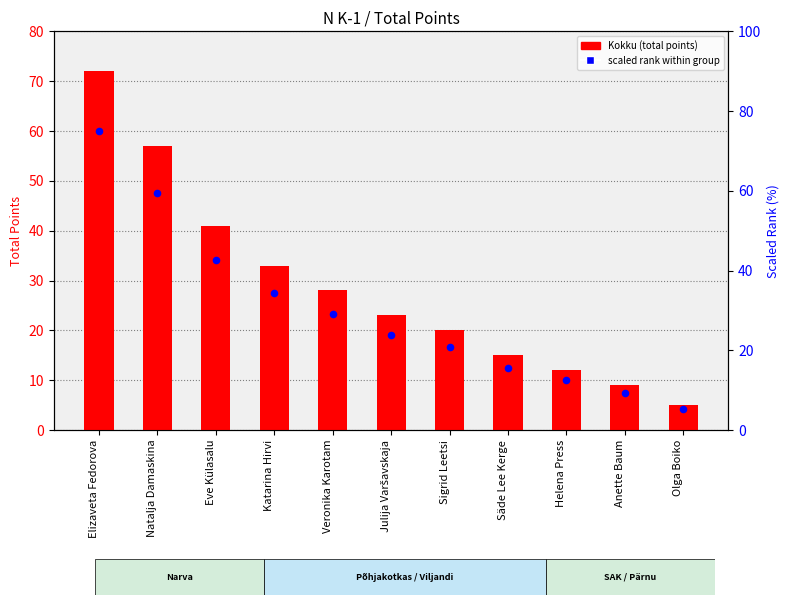

What are all the series names shown in the legend?

Kokku (total points), scaled rank within group